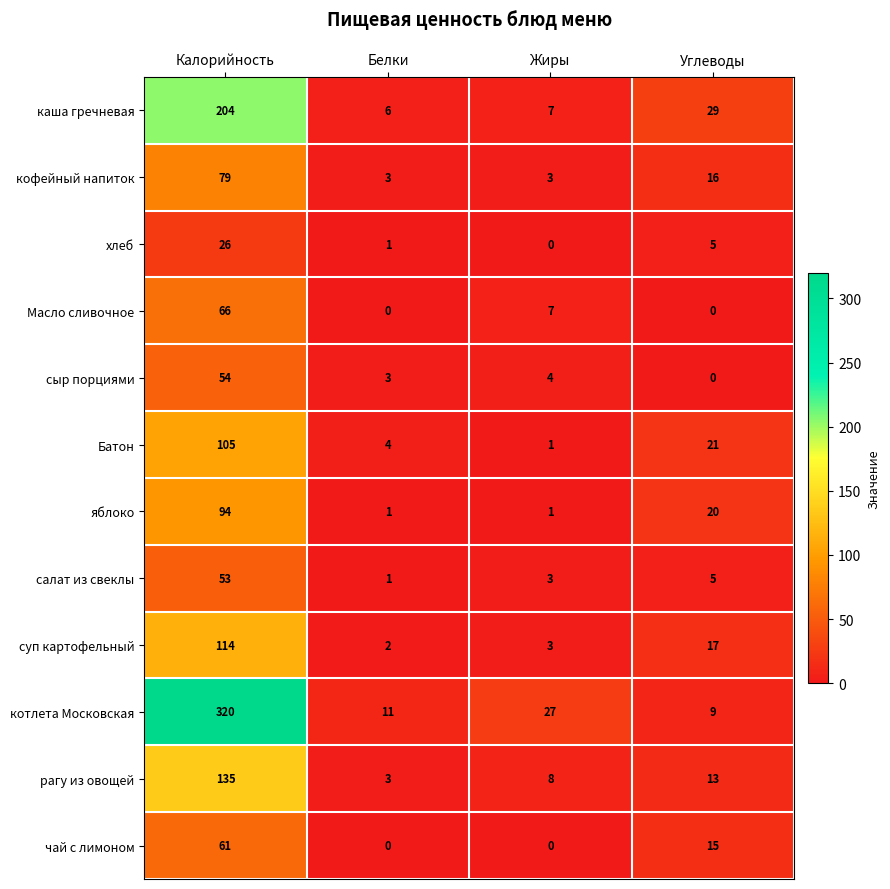

What is the sum of the сыр порциями values at Жиры and Углеводы?

4